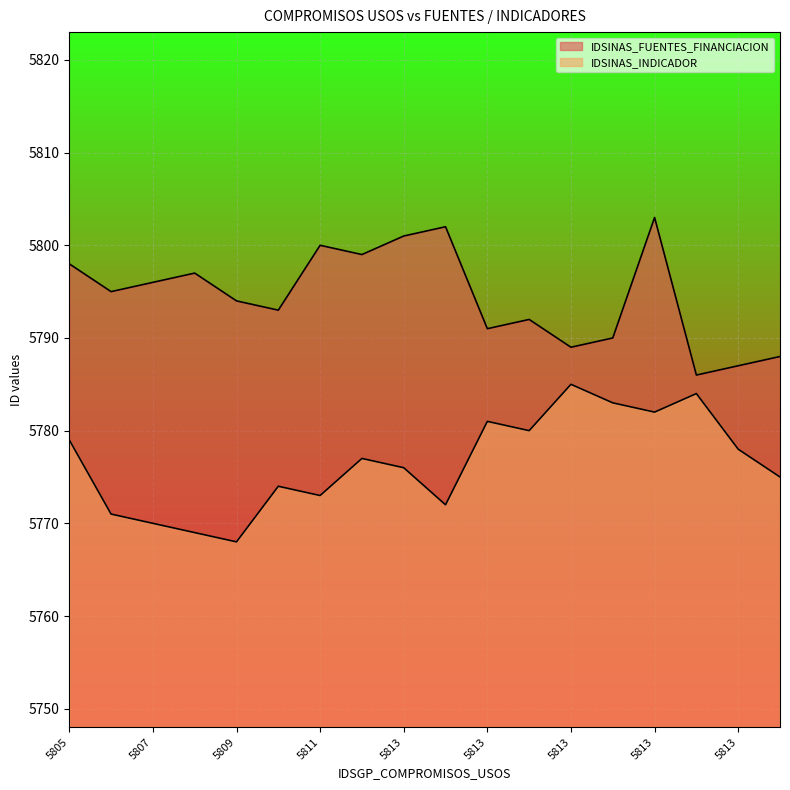

Is it true that IDSINAS_INDICADOR equals 2613 at 5806?

False